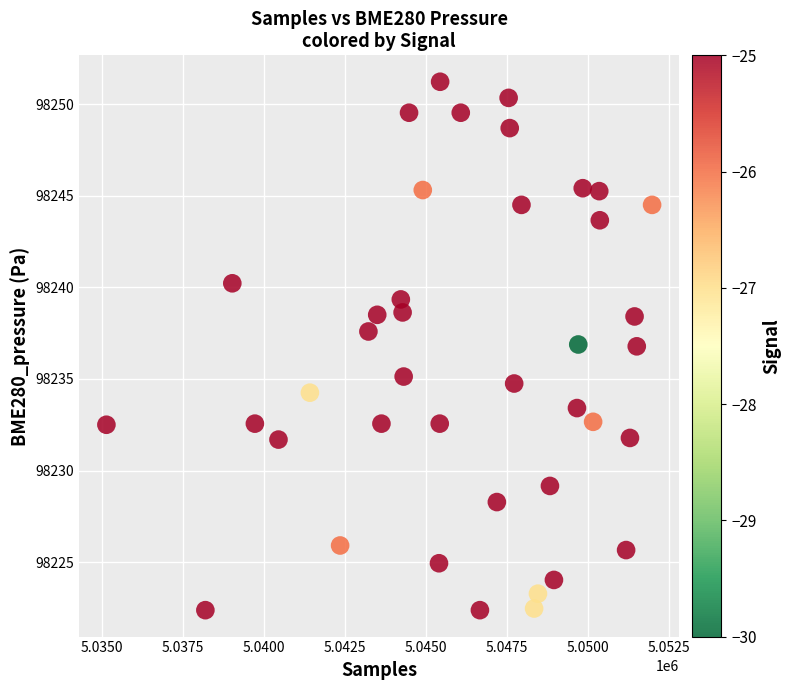

What is the range of X values (max minus min)?

16839.0